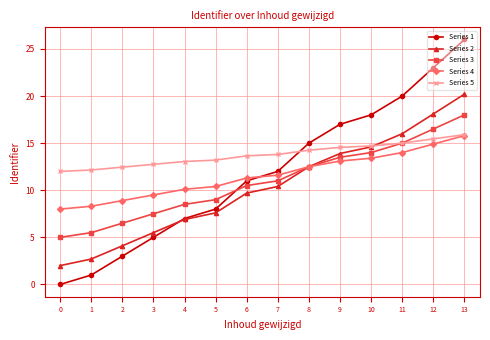

What is the value of the Series 3 point at the 1st from the left?

5.0